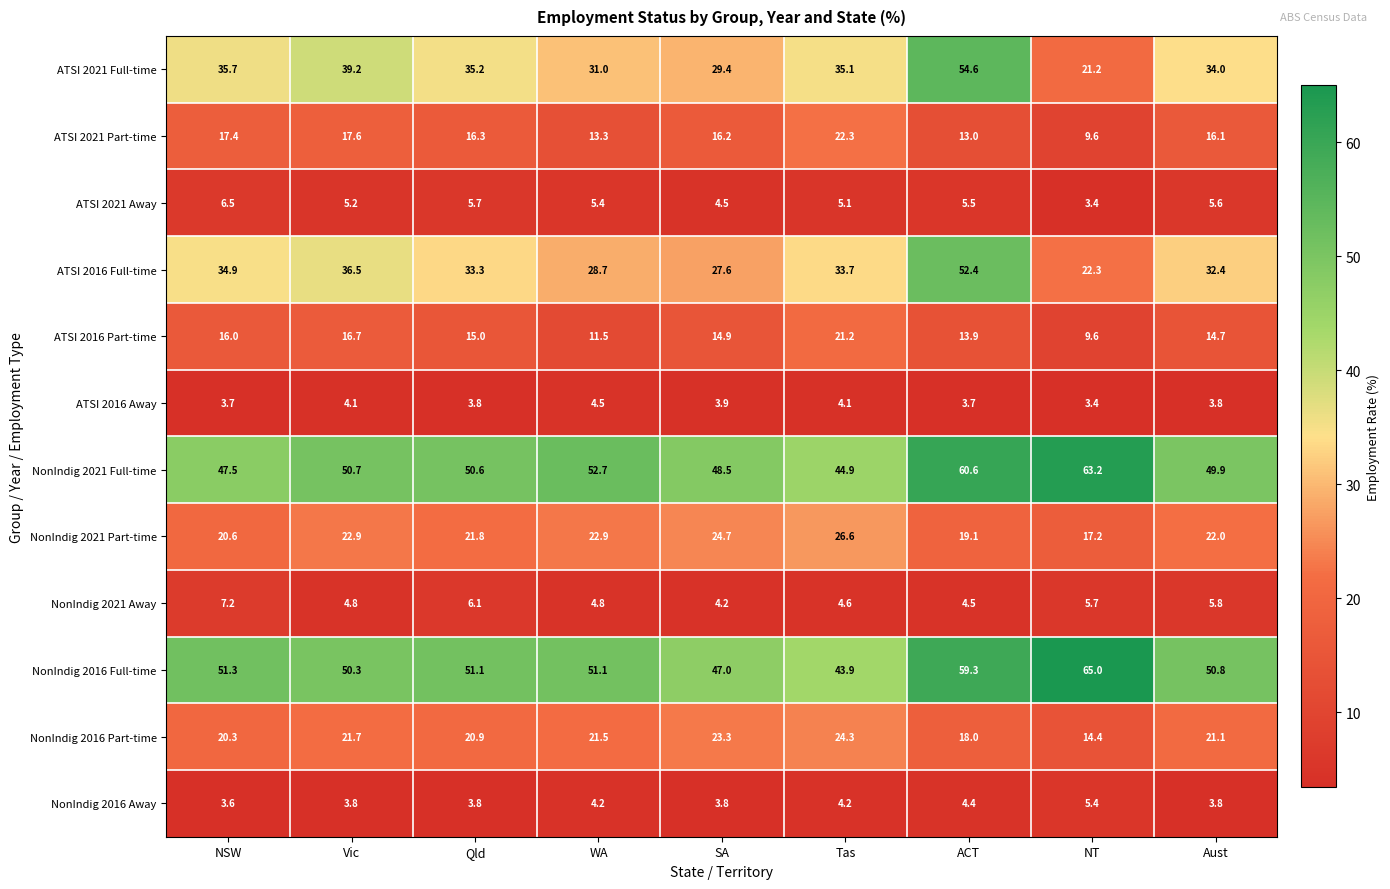

What is the spread (max minus min) of values at Aust?

47.0